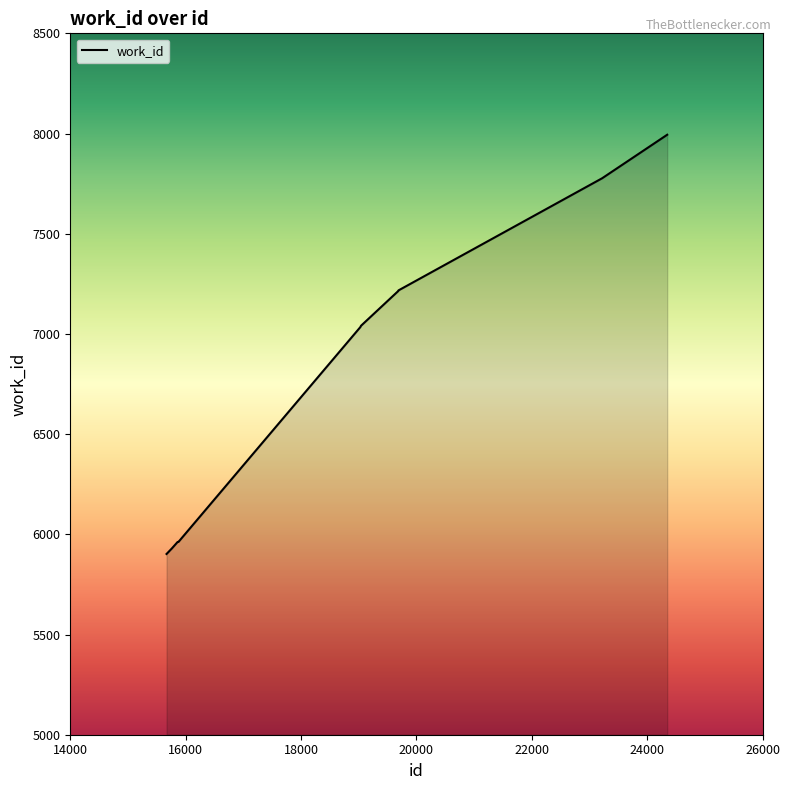

What is the difference between the maximum and minimum values?

2092